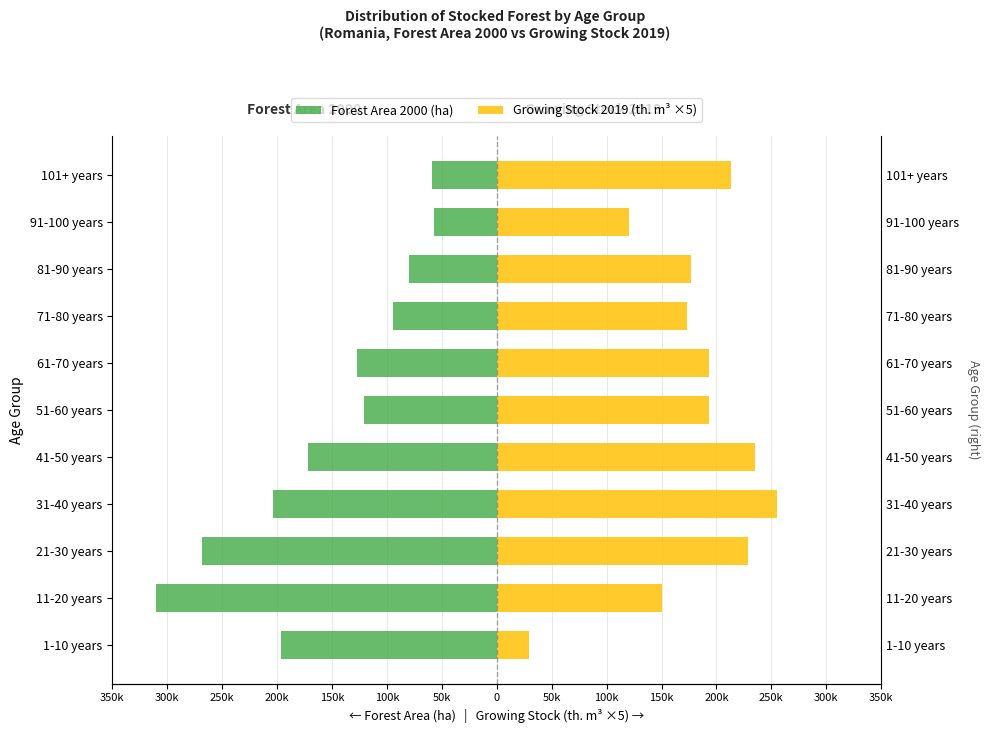

How many distinct data groups are displayed?

2